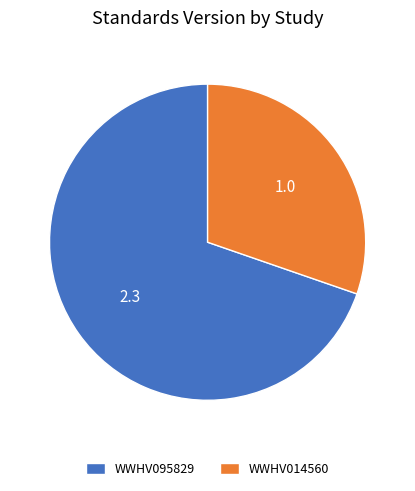

Which slice represents more than half of the pie?

WWHV095829